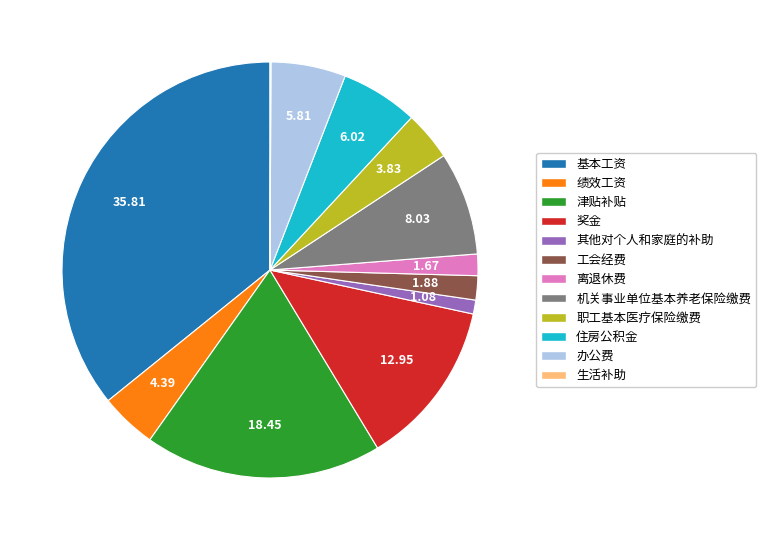

Is the sum of 离退休费 and 津贴补贴 greater than half?

No